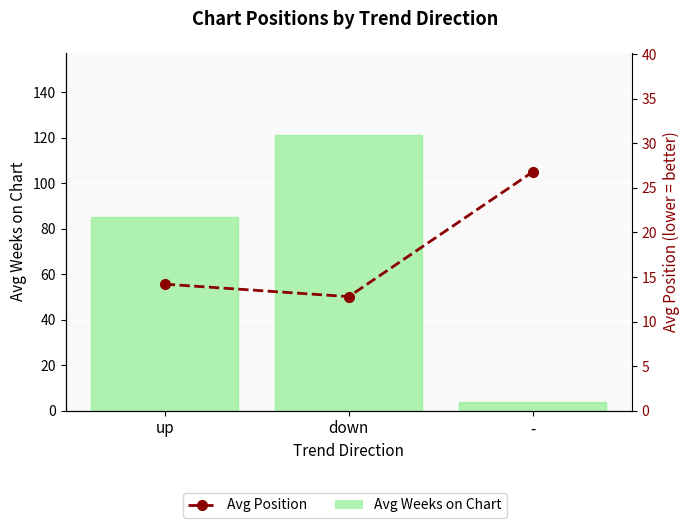

What is the total value across all series at up?

99.5